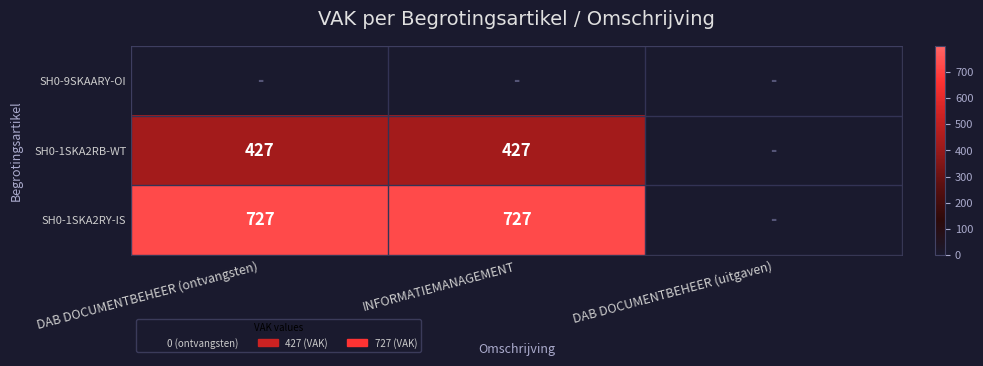

What is the sum of the SH0-1SKA2RY-IS values at DAB DOCUMENTBEHEER (ontvangsten) and INFORMATIEMANAGEMENT?

1454